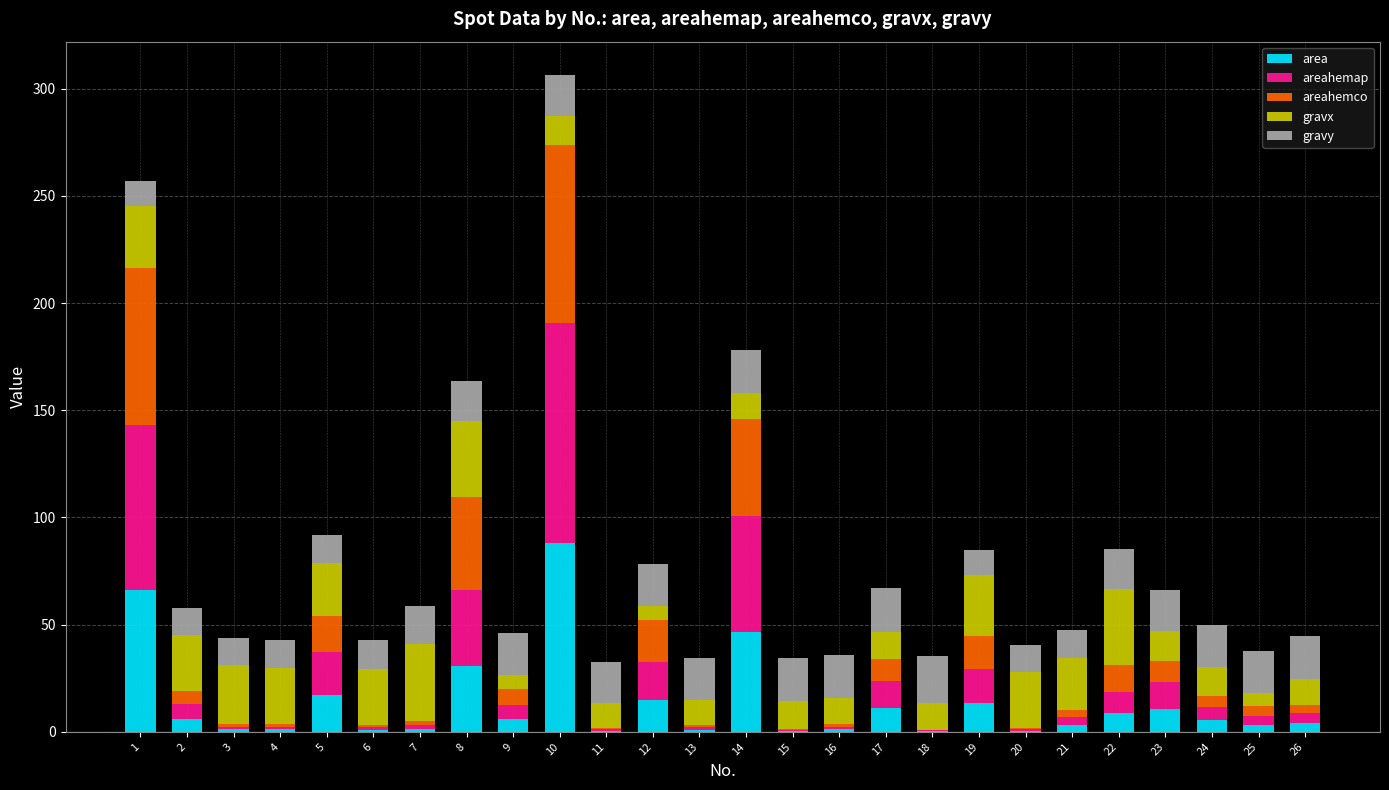

Count the number of data series in this chart.

5